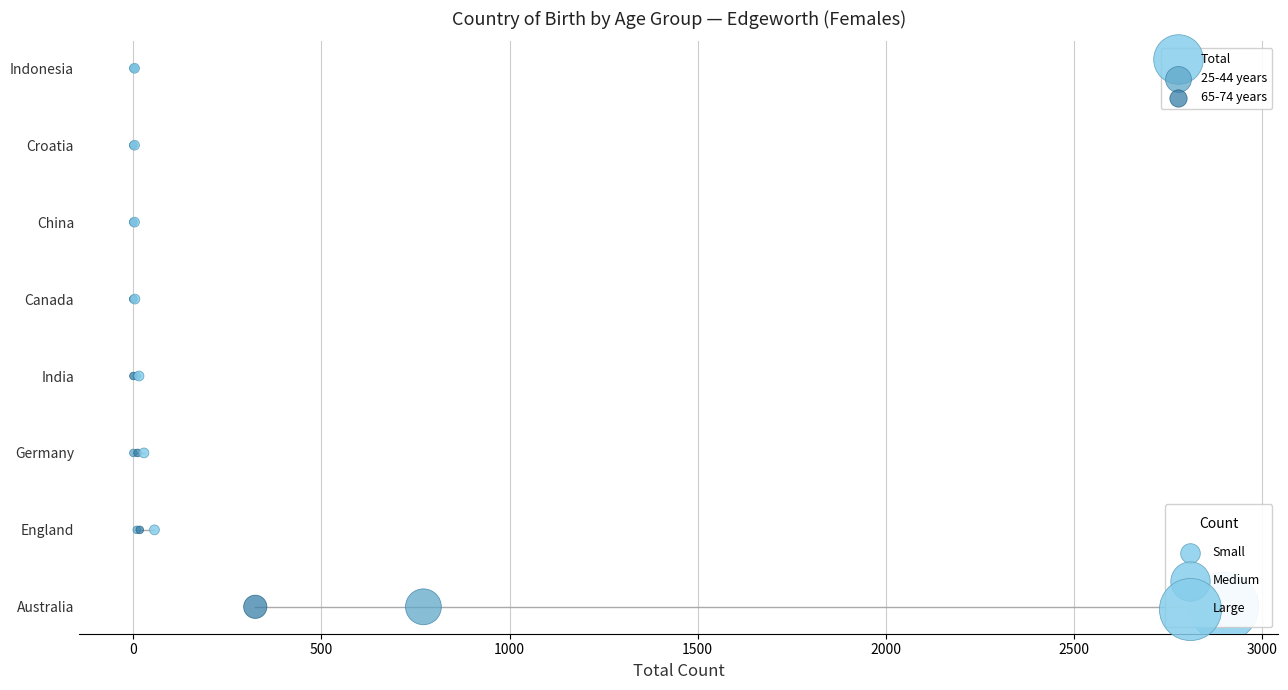

What are all the series names shown in the legend?

Total, 25-44 years, 65-74 years